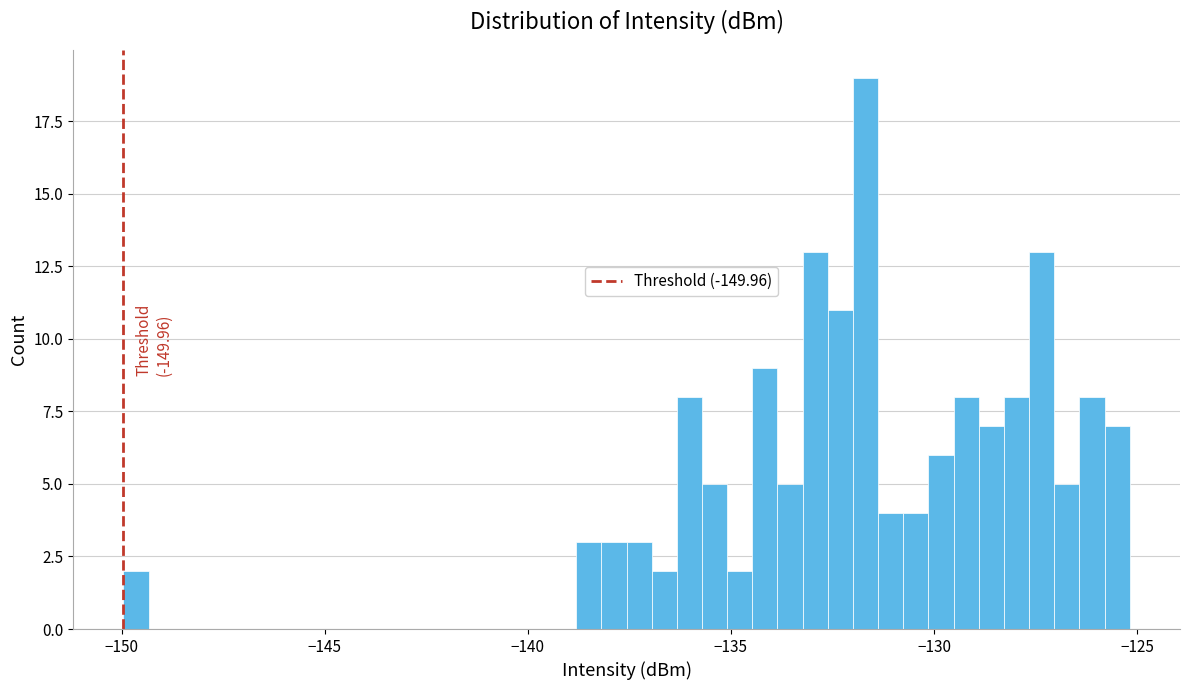

Read against the x-axis, roughly where is the centre of the tallest bar?

-131.5